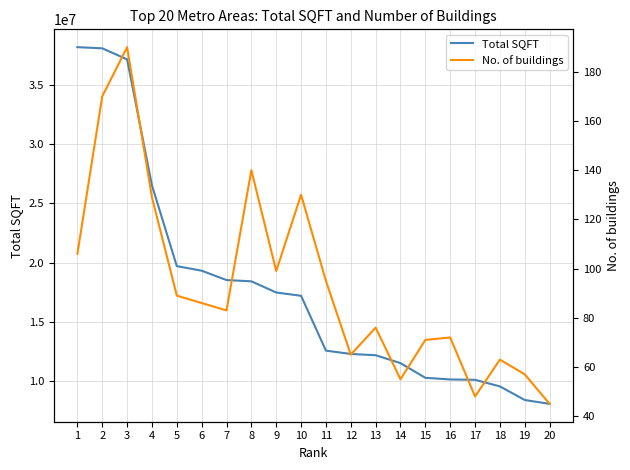

What is the value of the No. of buildings point at the 20th from the left?

45